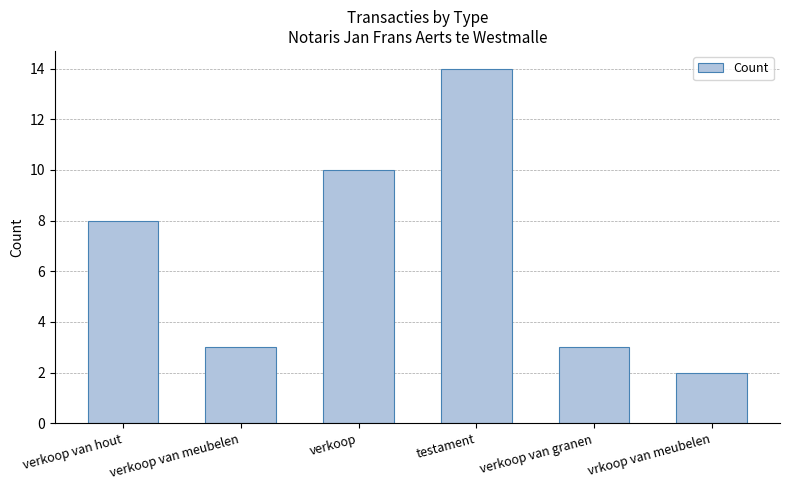

Count the number of categories in the chart.

6